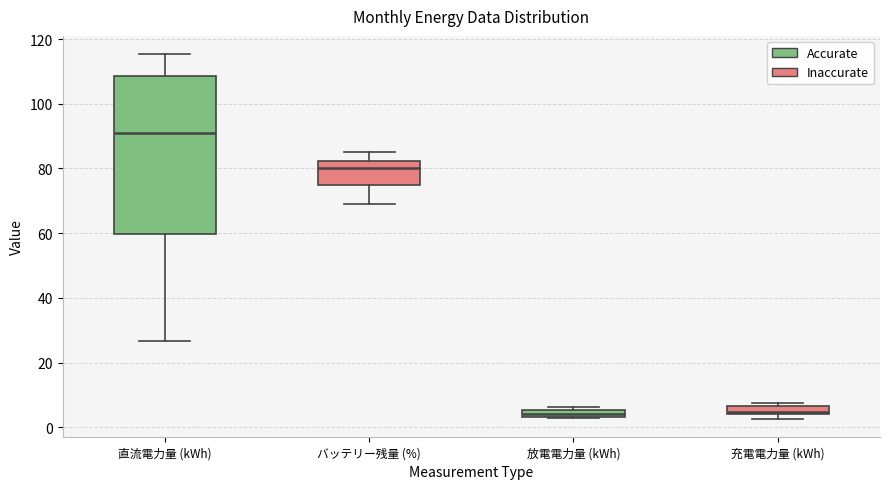

Where does the median line of the box for 直流電力量 (kWh) sit on the y-axis? The values are not printed on the chart, so give them approximately, as read against the axis.

90